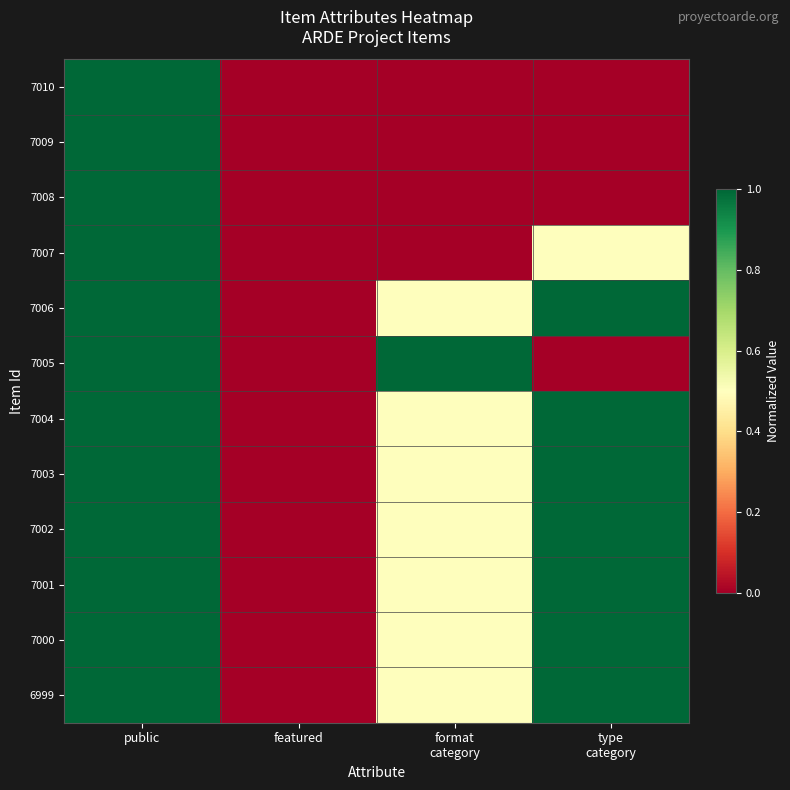

At type category, list the series in order from smallest to largest.

7010, 7009, 7008, 7005, 7007, 7006, 7004, 7003, 7002, 7001, 7000, 6999